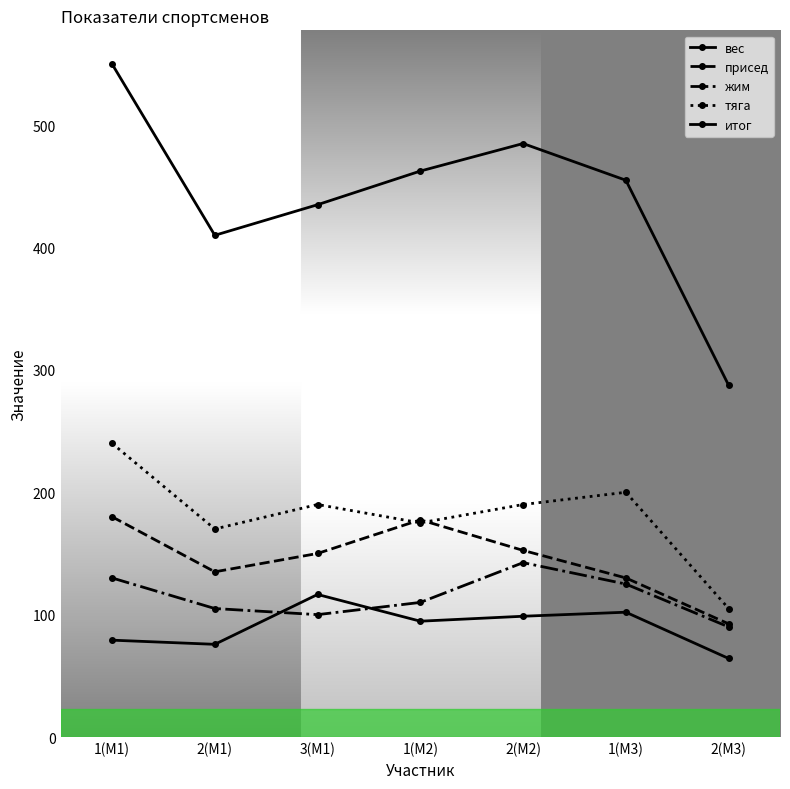

Which category has the highest value across all series?

1(M1)